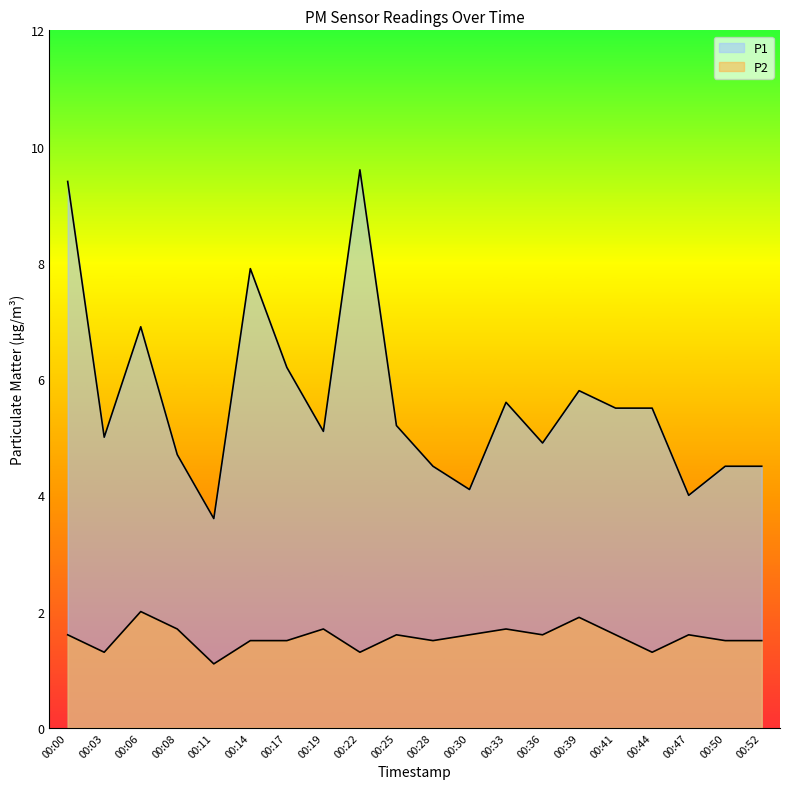

What is the value of the P2 point at the 16th from the left?

1.6